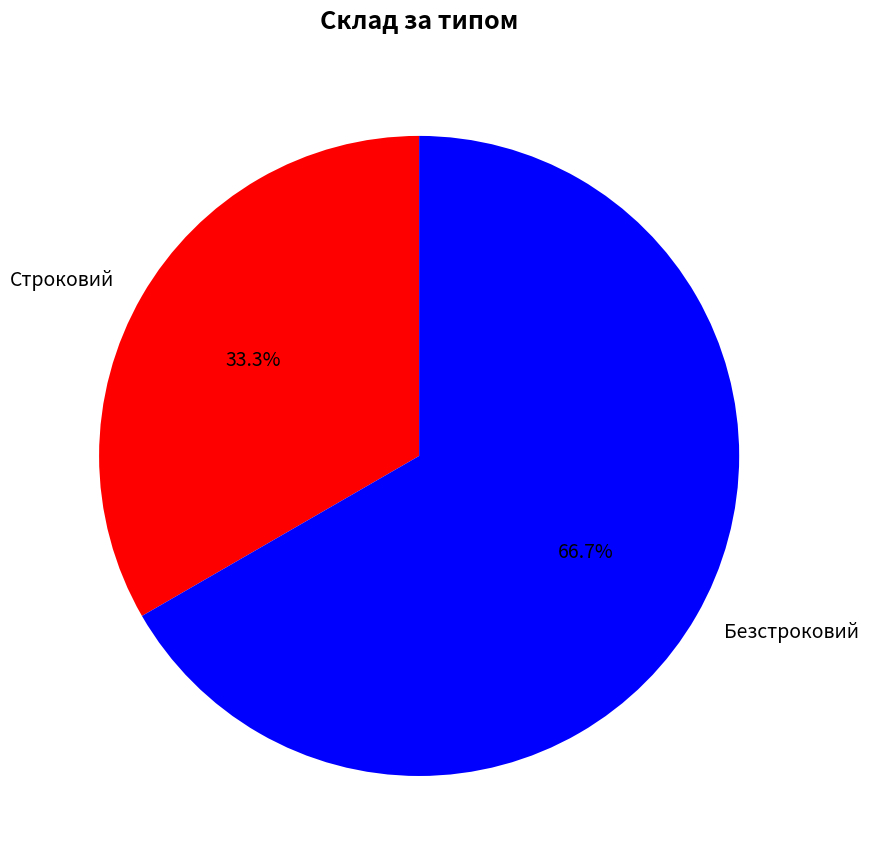

To the nearest percent, what percentage of the pie is Безстроковий?

67%